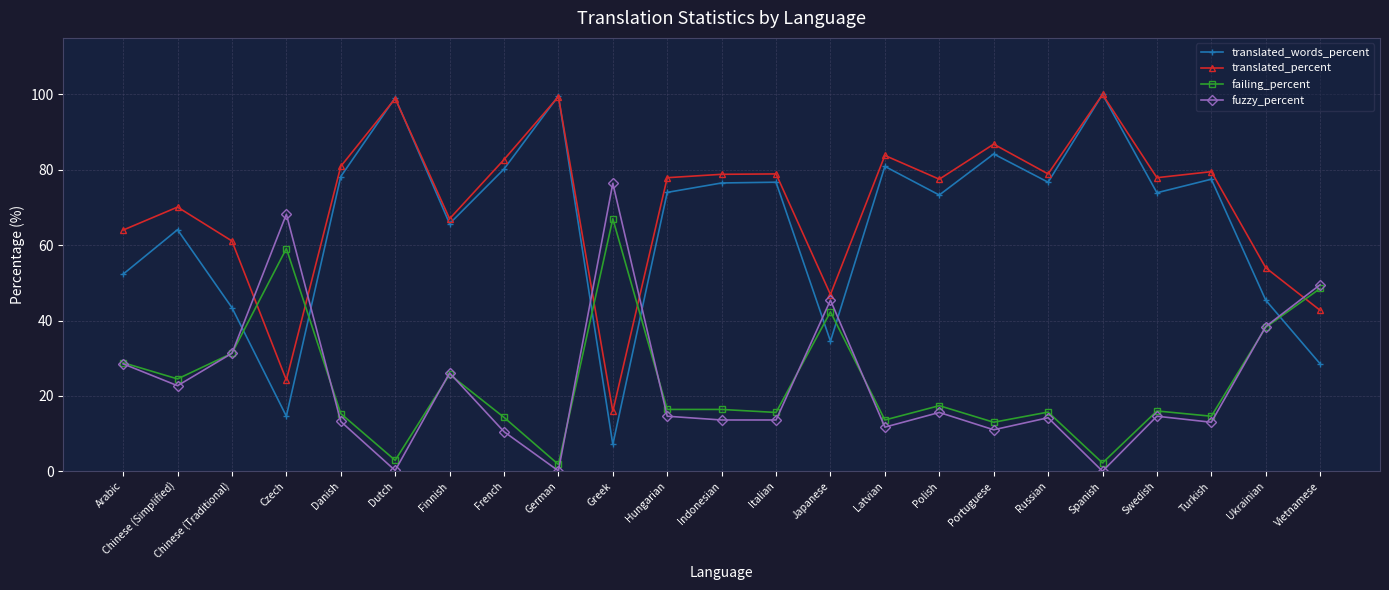

Where do translated_words_percent and failing_percent first cross each other?

Chinese (Traditional) and Czech